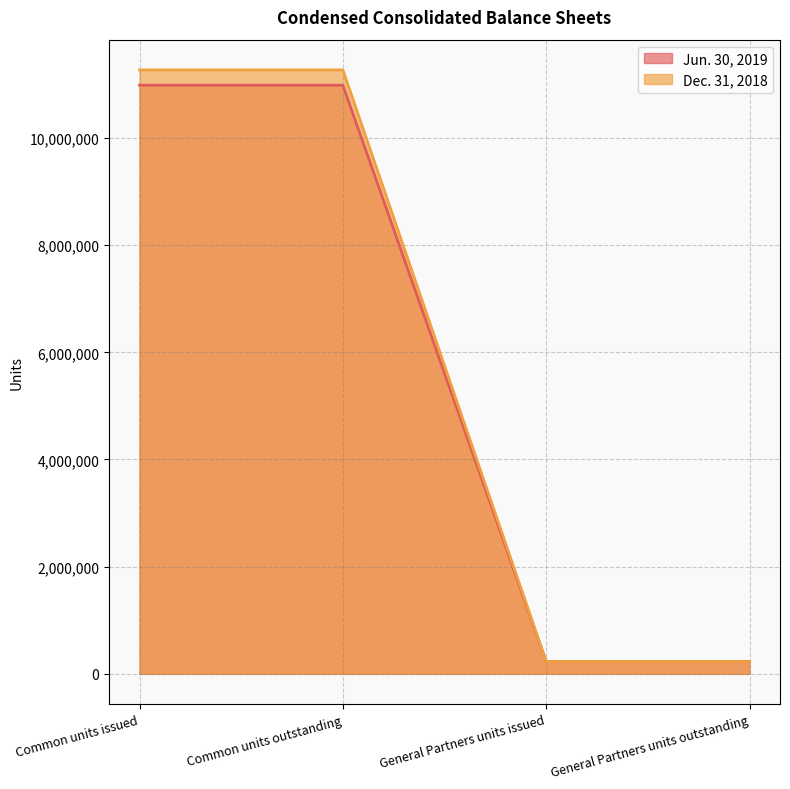

Which series has the largest total across all categories?

Dec. 31, 2018